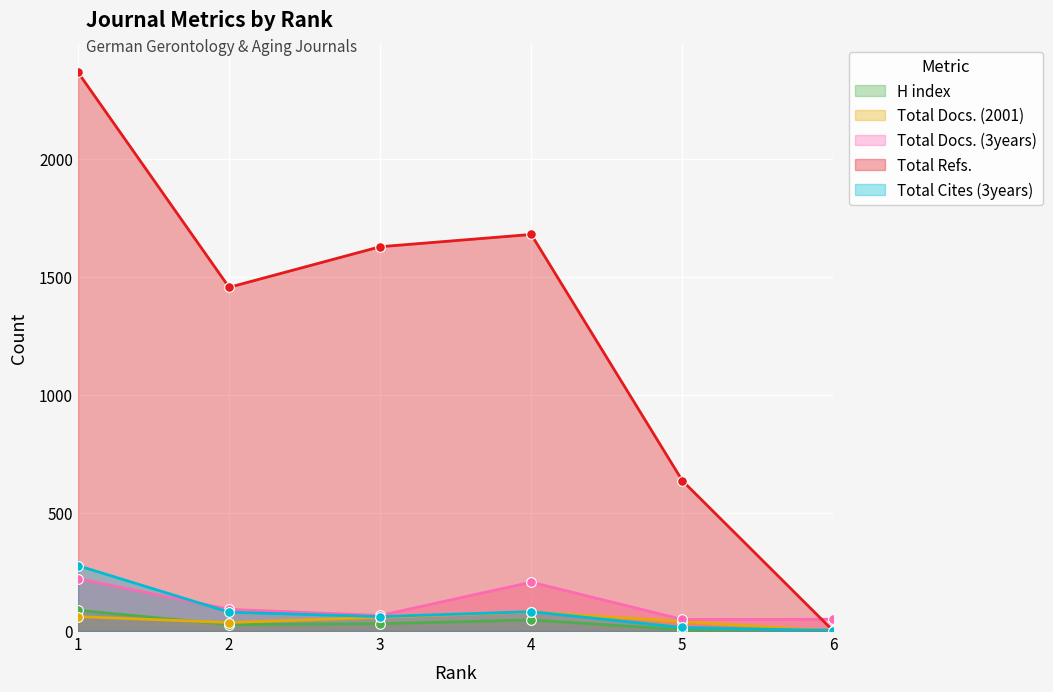

How many lines are shown in the chart?

5